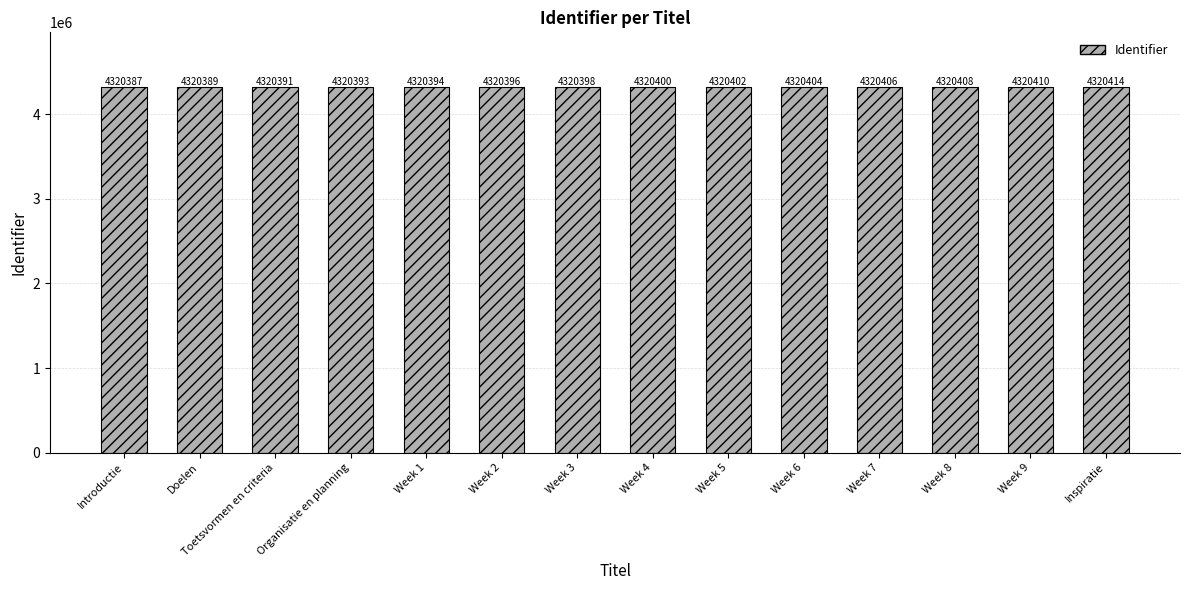

Reading left to right, extract all data points from this chart.

Introductie=4320387	Doelen=4320389	Toetsvormen en criteria=4320391	Organisatie en planning=4320393	Week 1=4320394	Week 2=4320396	Week 3=4320398	Week 4=4320400	Week 5=4320402	Week 6=4320404	Week 7=4320406	Week 8=4320408	Week 9=4320410	Inspiratie=4320414